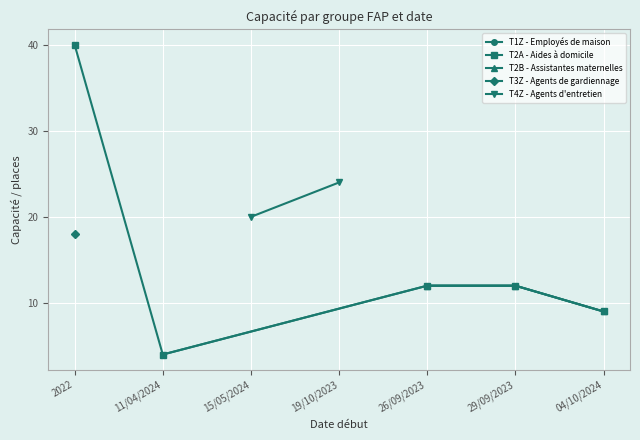

The value at 26/09/2023 is 12. True or false?

True